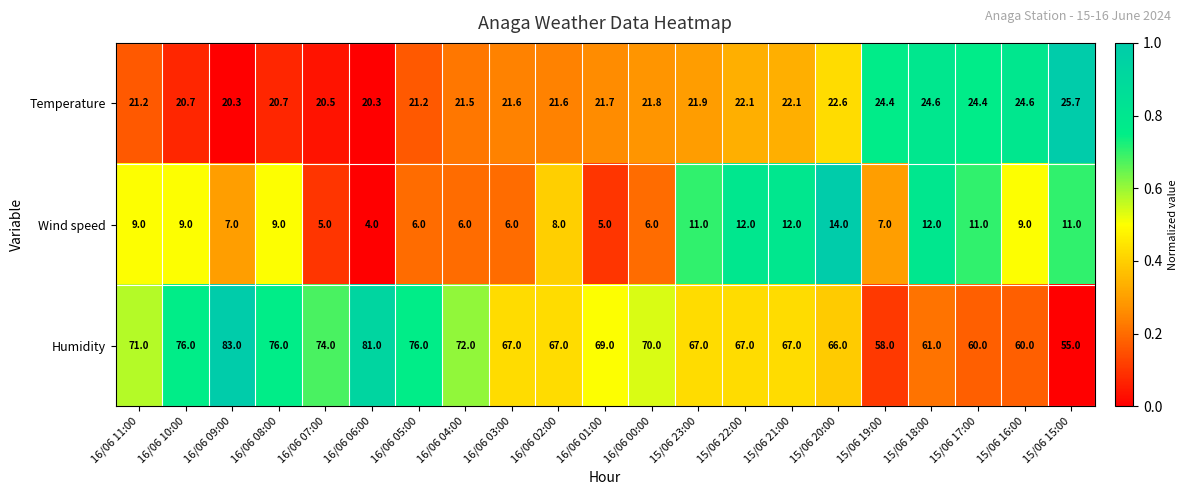

Which series has the widest spread of values?

Humidity